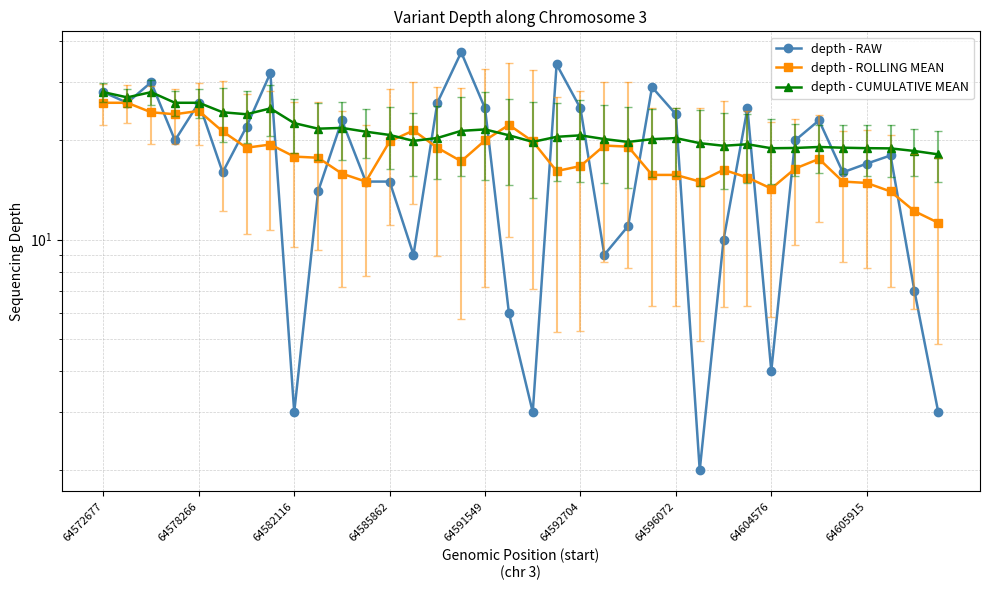

Is it true that depth - CUMULATIVE MEAN equals 40.2 at 64572677?

False